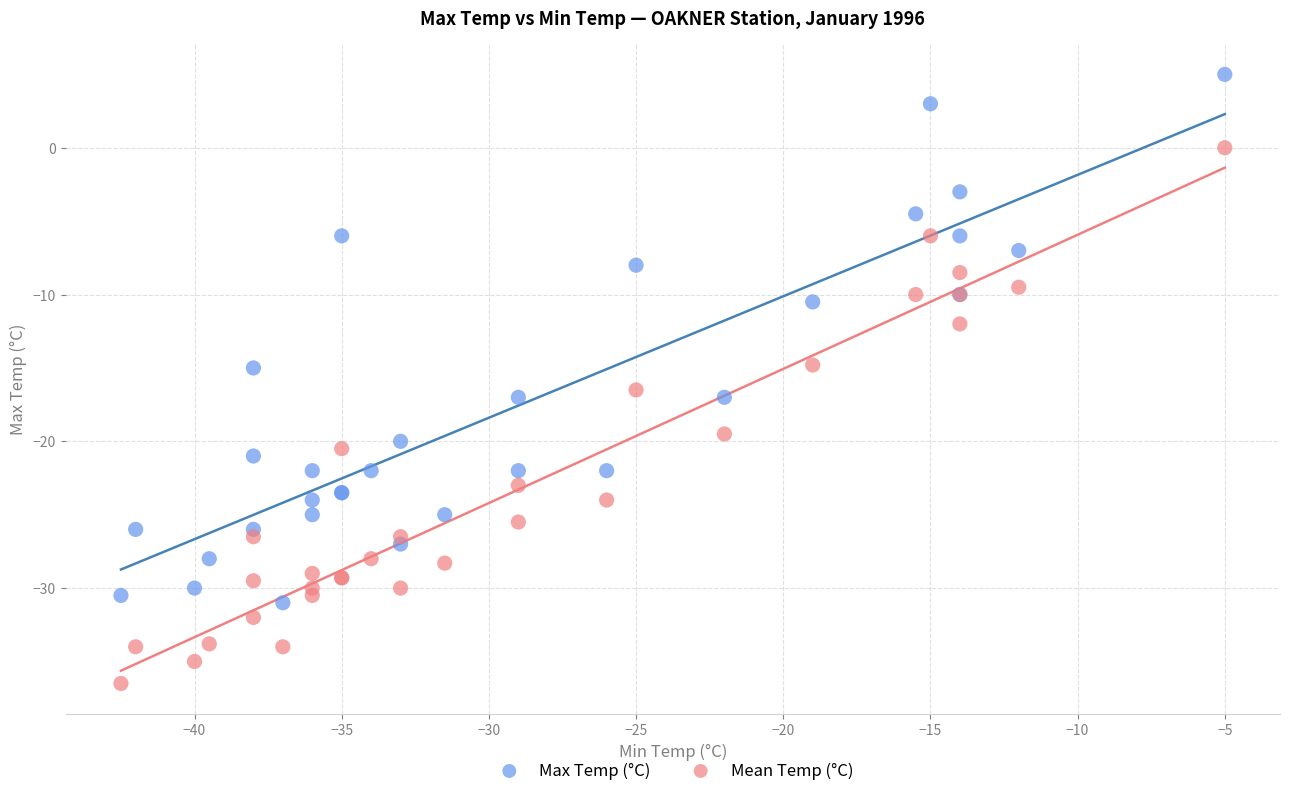

In the Max Temp (°C) series, what Y value is closest to -13?

-15.0